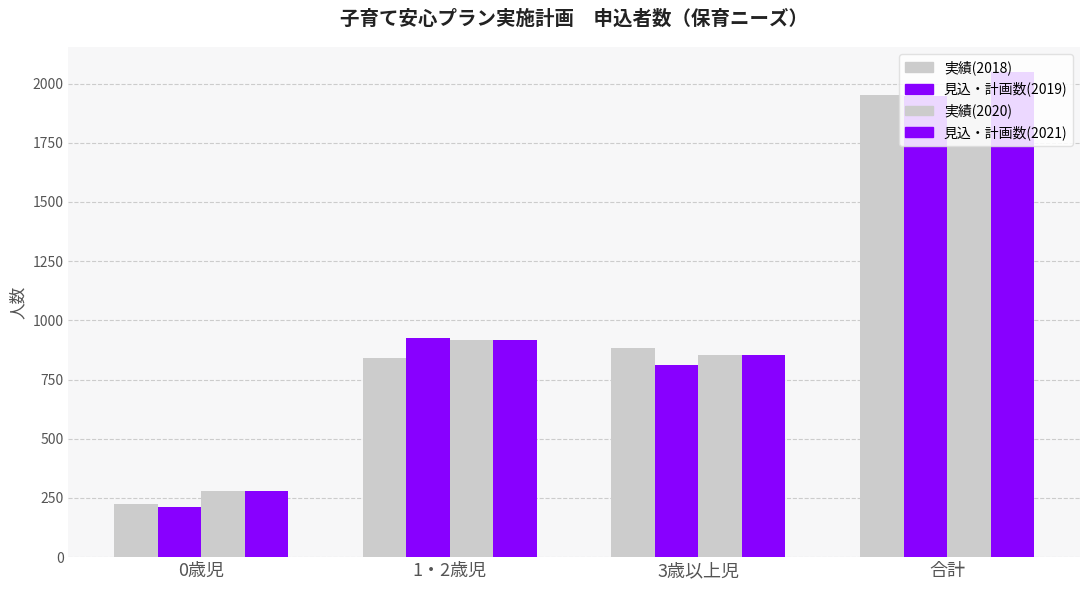

Between 合計 and 0歳児, which is larger?

合計